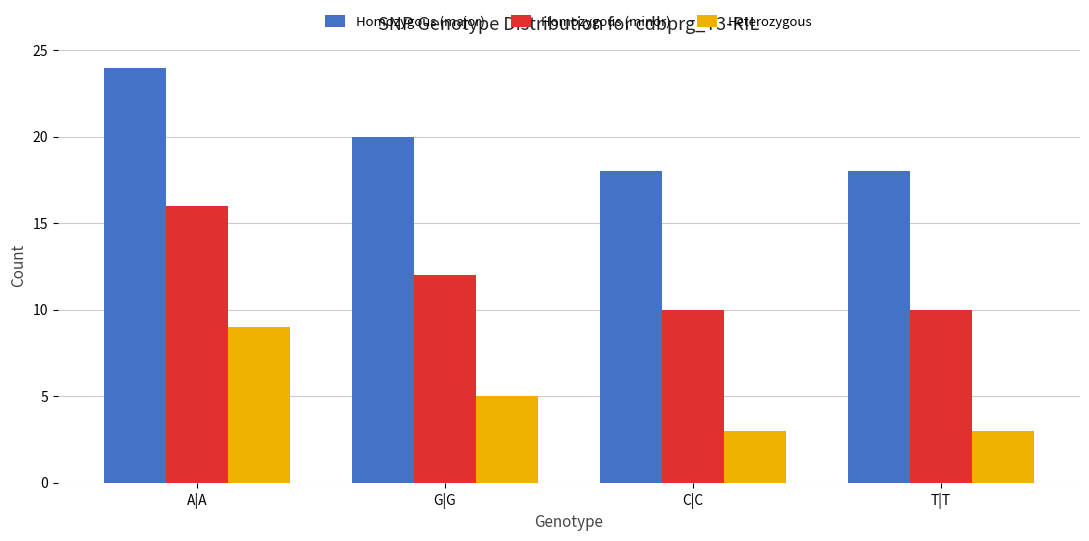

What is the difference between the Homozygous (minor) values at A|A and G|G?

4